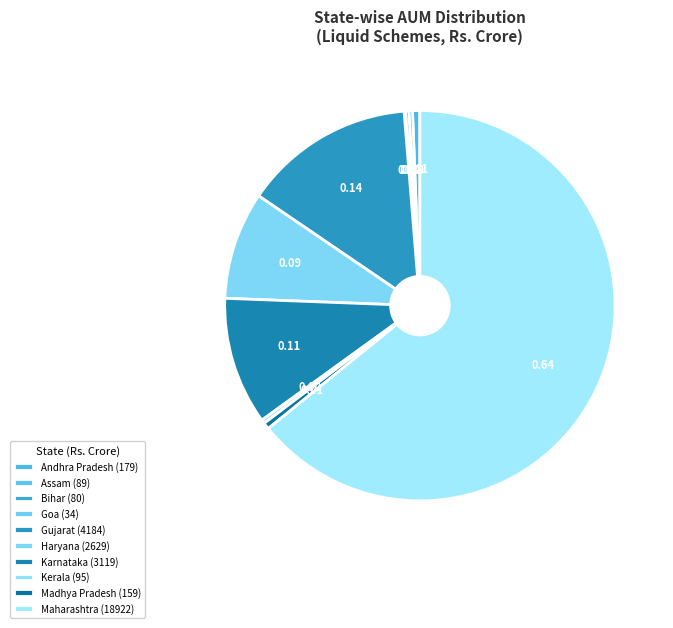

Does Kerala represent more than half of the total?

No